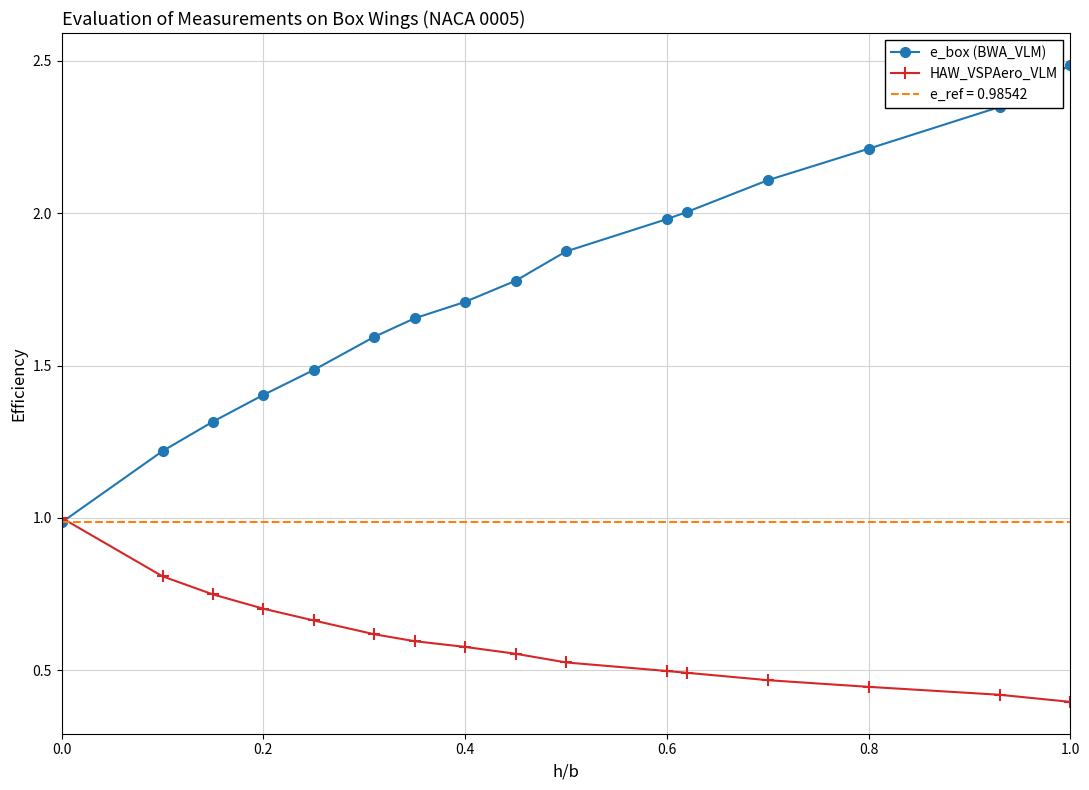

The e_box (BWA_VLM) series shows 2.0 at 0.6. True or false?

True